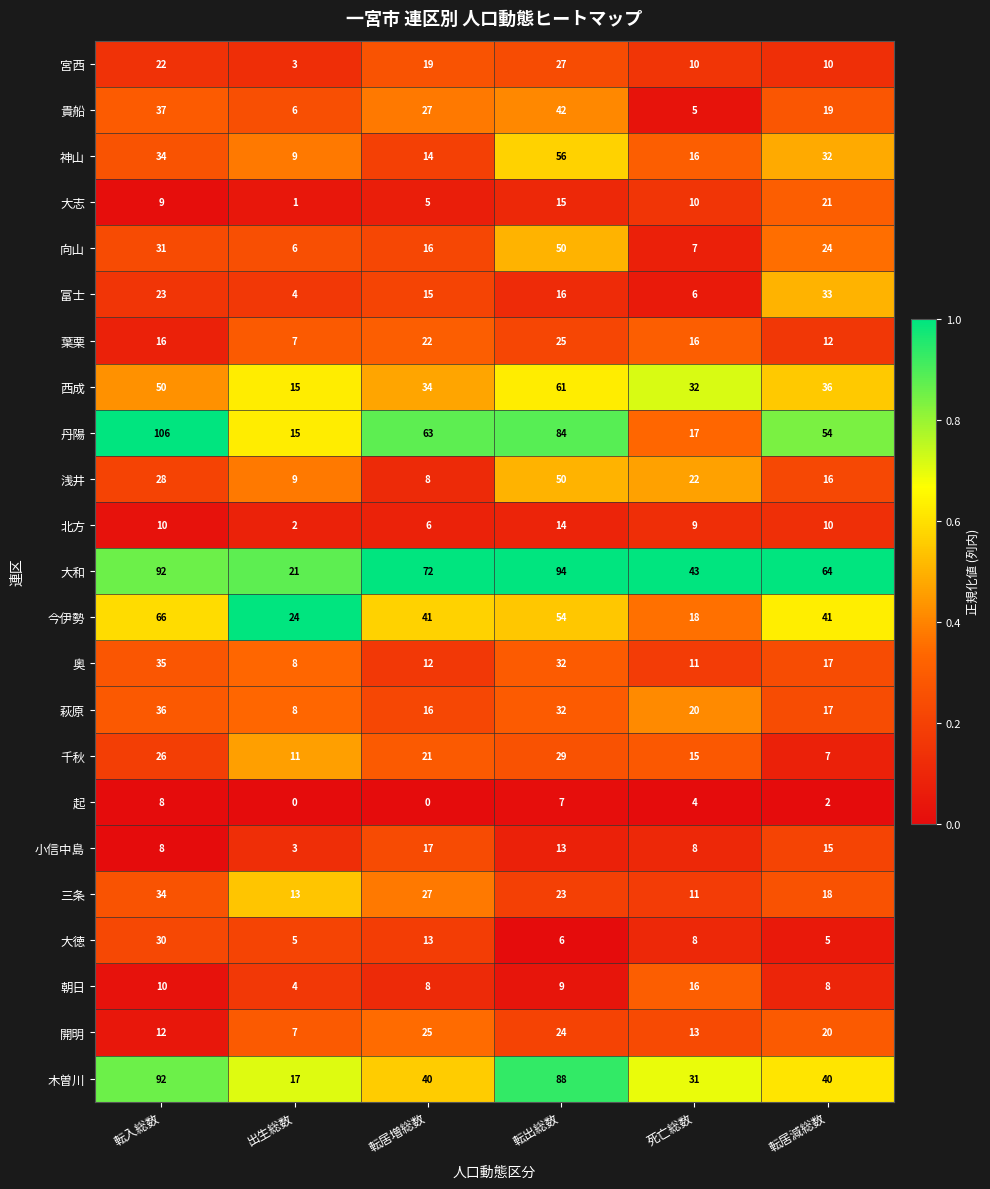

True or false: 萩原 has a value of 20 at 死亡総数.

True